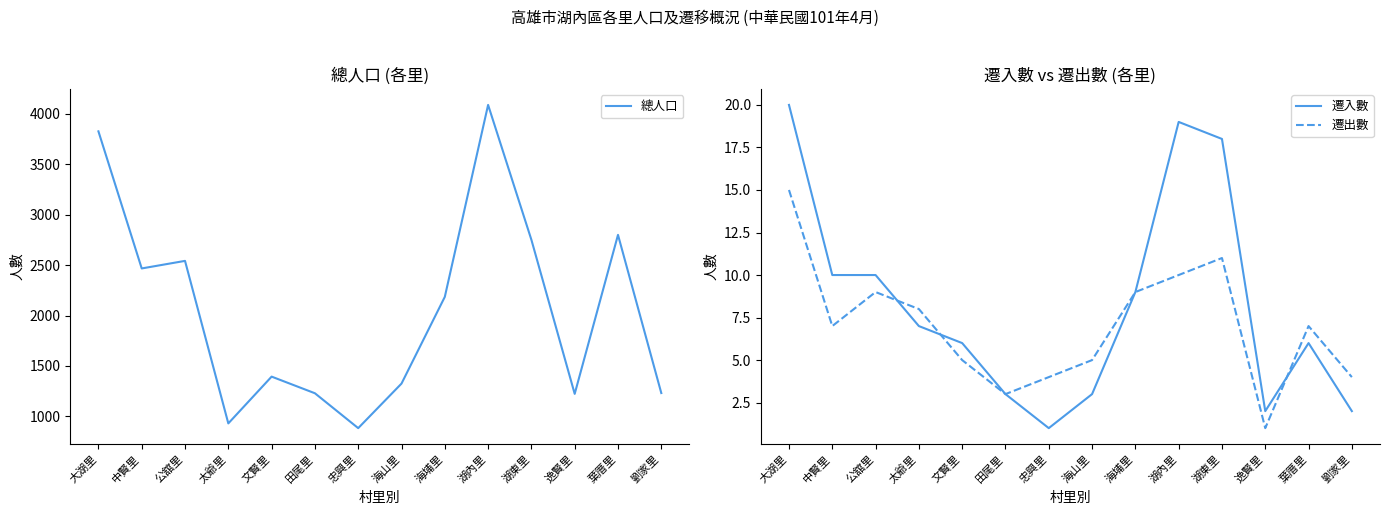

Rank the categories by 遷入數 value from highest to lowest.

大湖里, 湖內里, 湖東里, 中賢里, 公舘里, 海埔里, 太爺里, 文賢里, 葉厝里, 田尾里, 海山里, 逸賢里, 劉家里, 忠興里